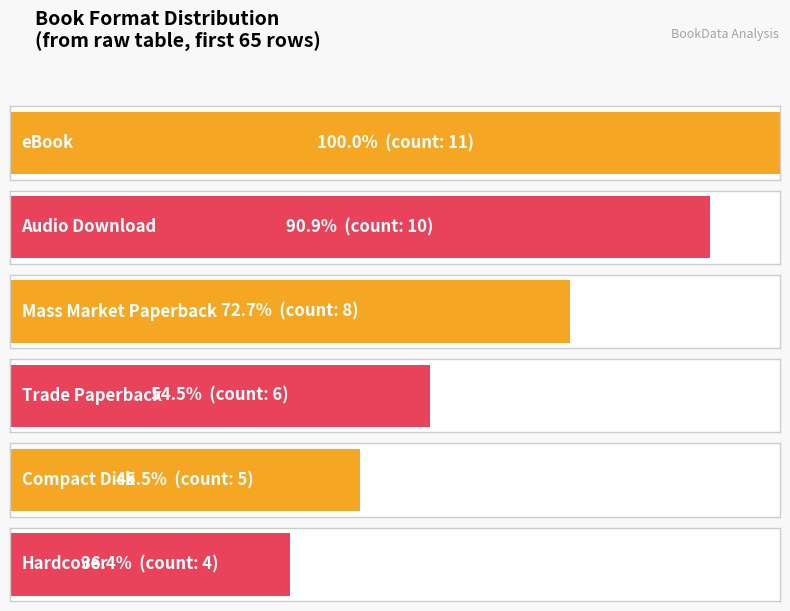

Count the number of categories in the chart.

6